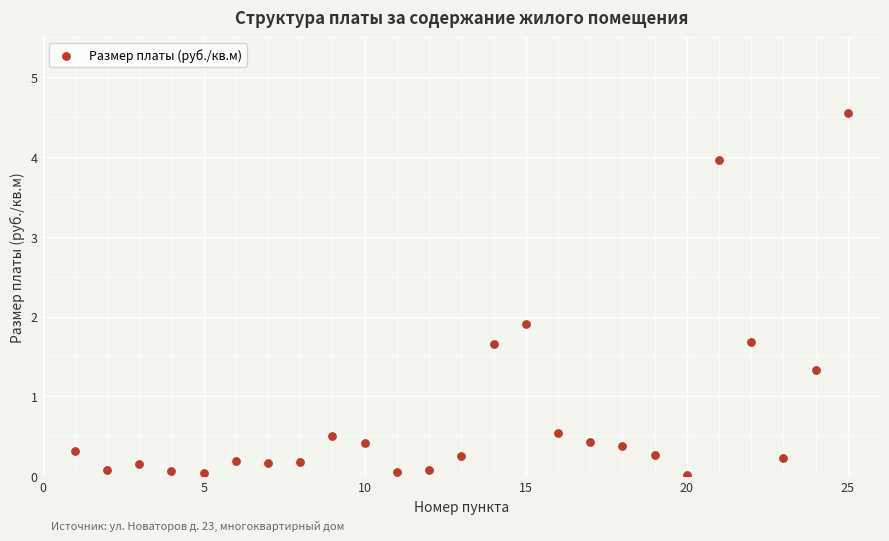

What Y value in the scatter plot is closest to 2?

1.9